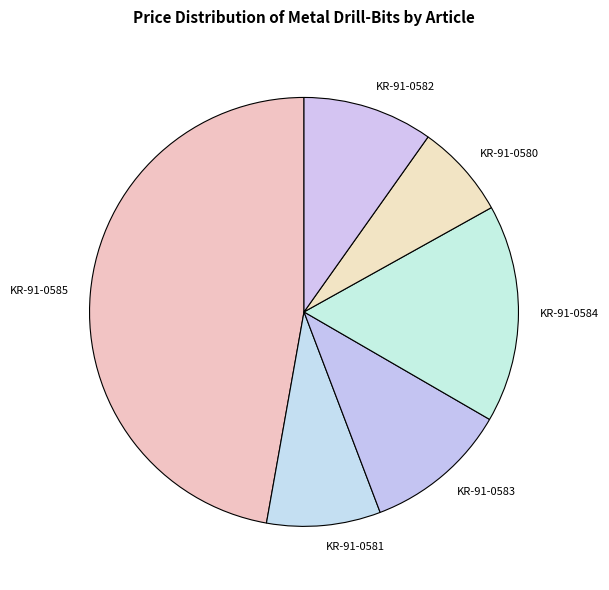

Is the sum of KR-91-0580 and KR-91-0582 greater than half?

No